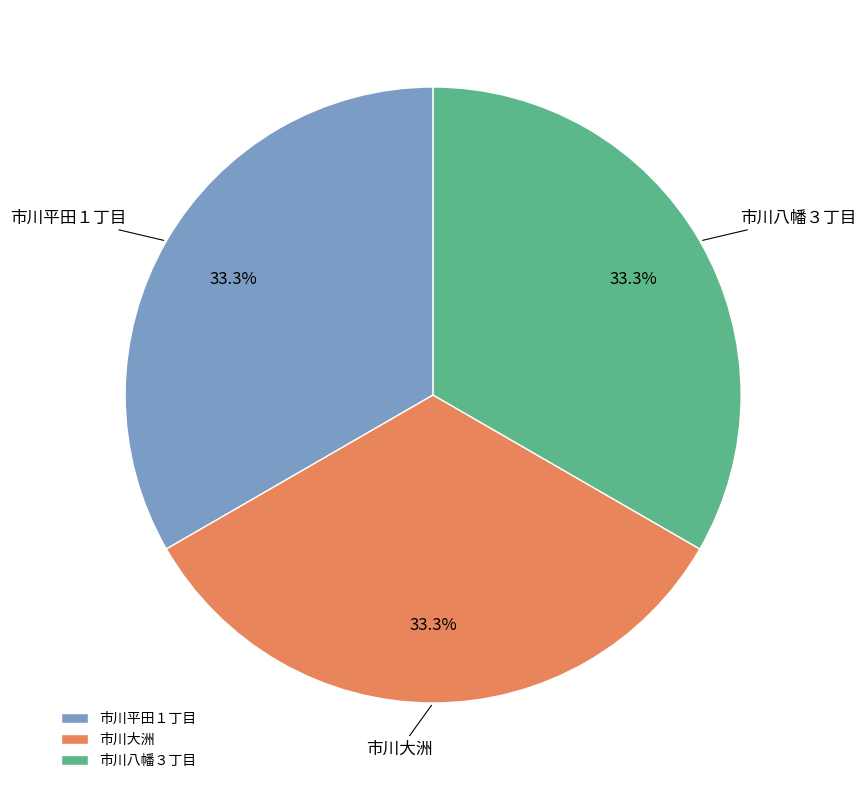

To the nearest percent, what is the average slice percentage?

33%